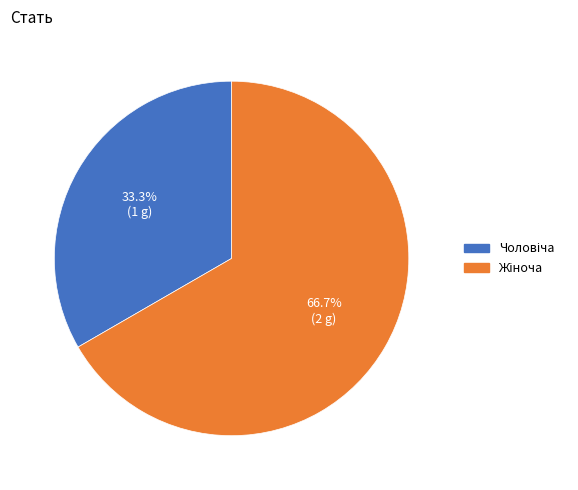

Is there a majority slice in this chart?

Yes